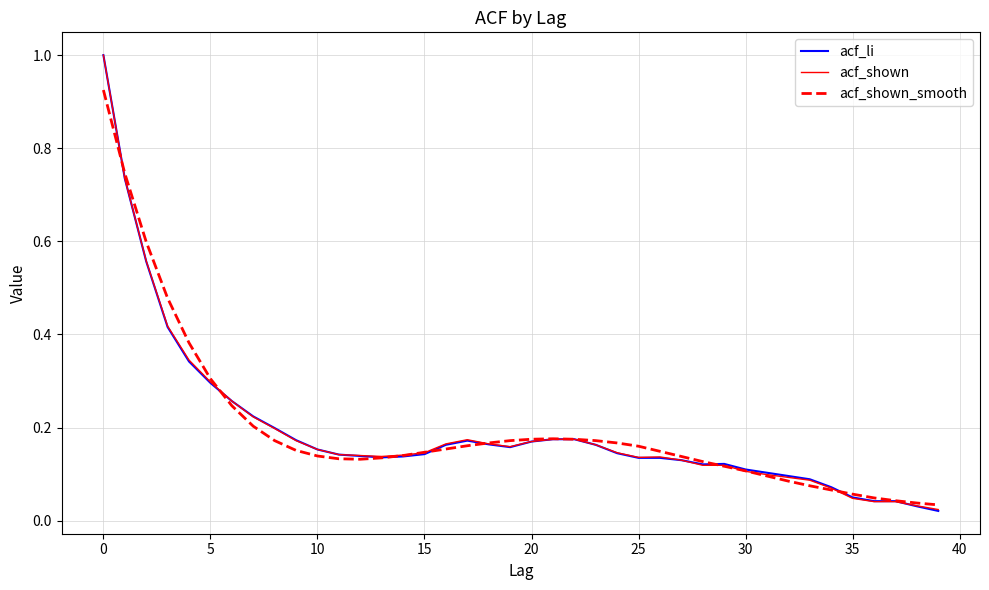

What is the greatest value displayed?

1.0